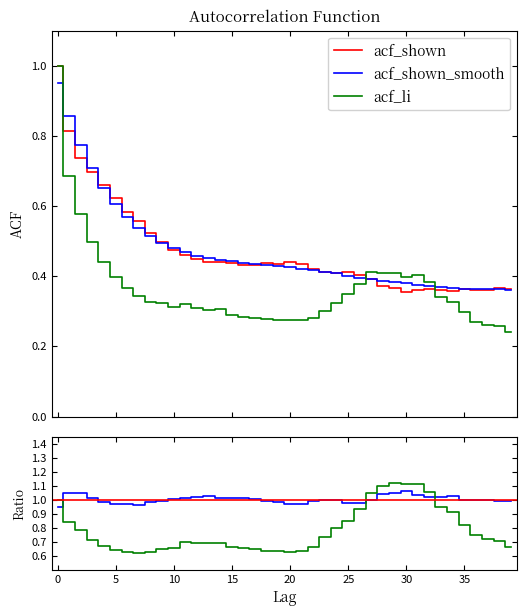

How many distinct data groups are displayed?

3